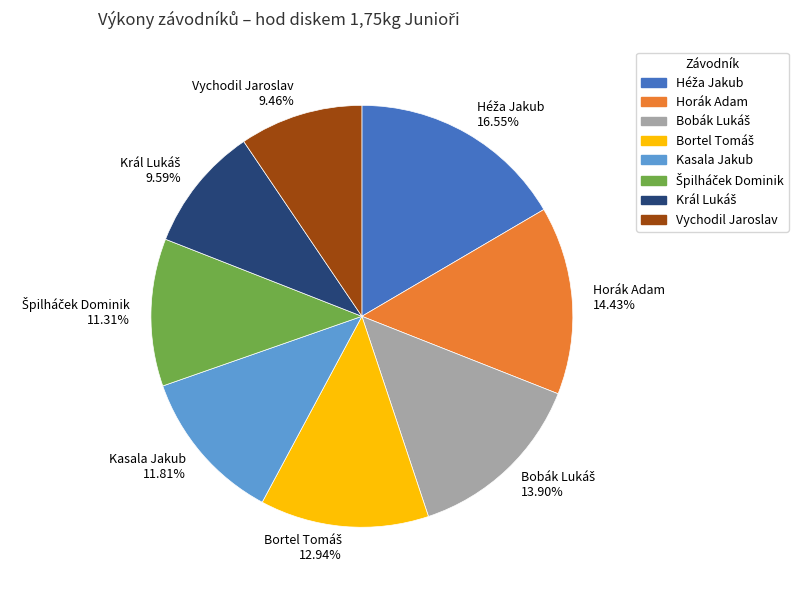

Is it true that Vychodil Jaroslav is 19% of the pie?

False